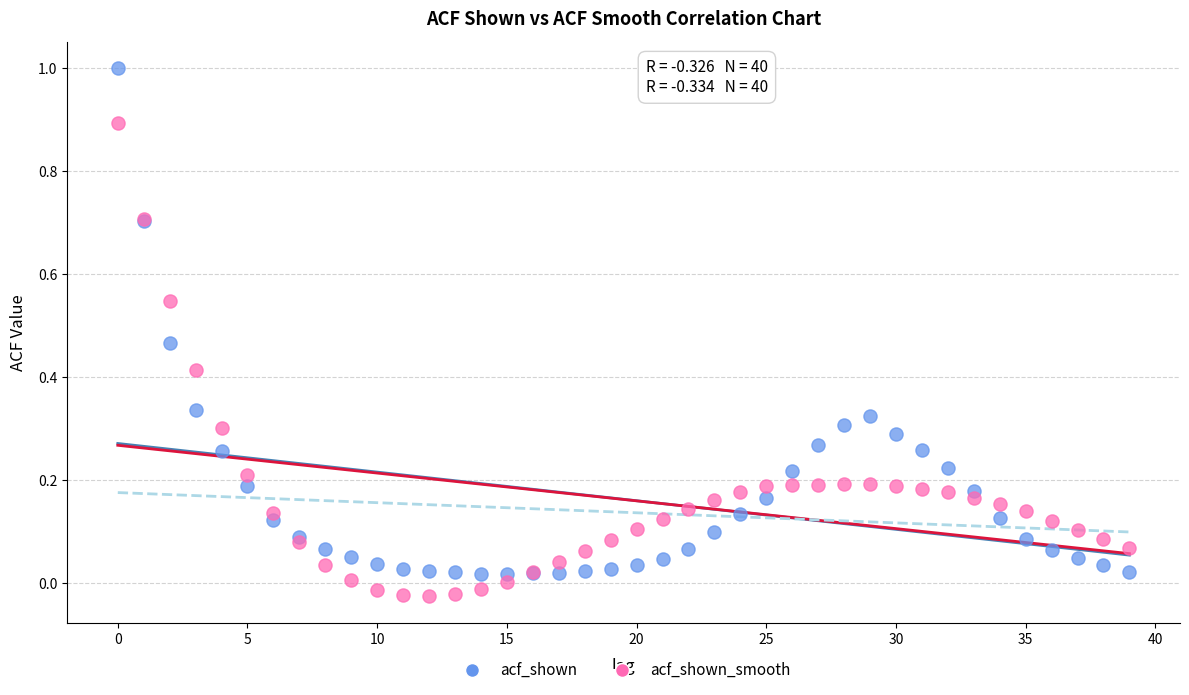

Which series has the widest spread of Y values?

acf_shown